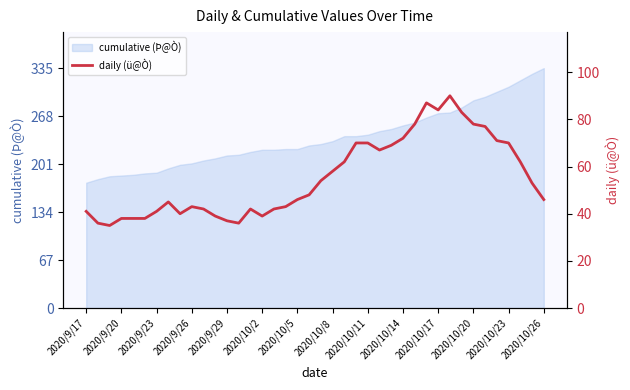

How many data points are less than 48?

20